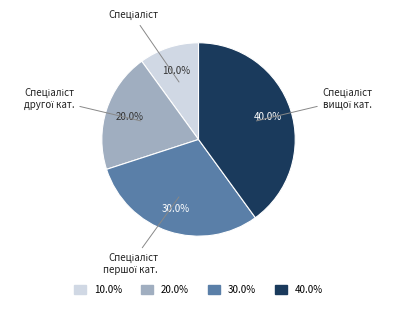

Count the number of slices in the pie.

4